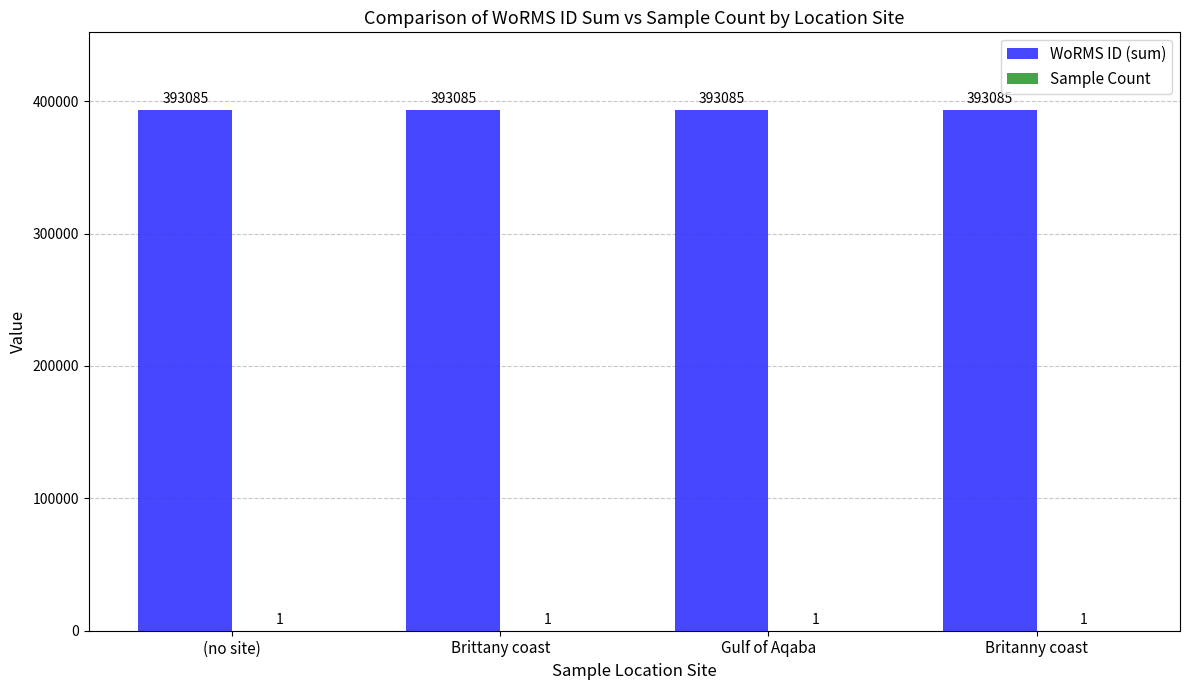

What value does the WoRMS ID (sum) series have at Brittany coast?

393085